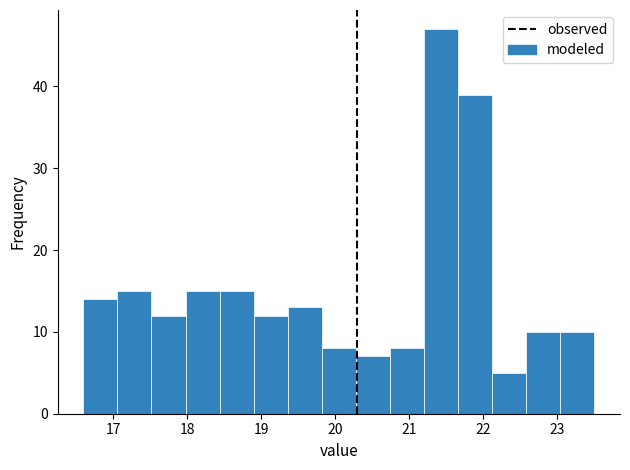

How tall is the bar that spans 21.66 to 22.12 on the x-axis? Neither the bar edges nor the heights are printed on the chart, so give them approximately, as read against the axes.

39